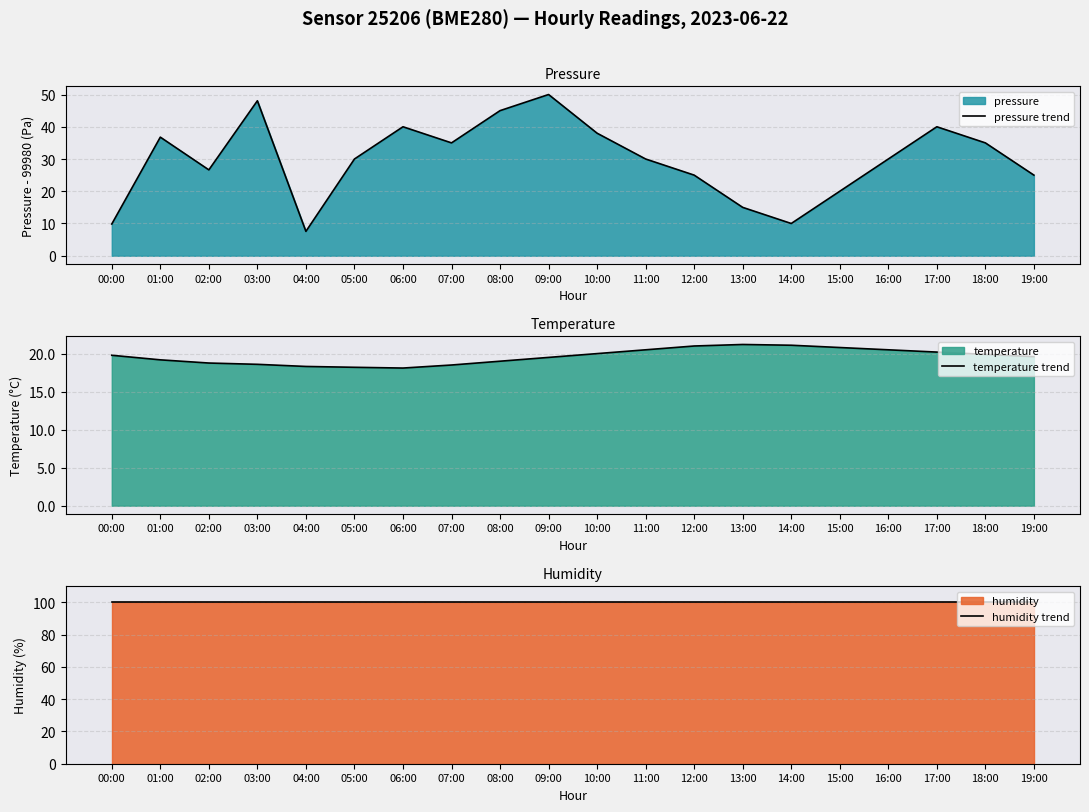

How many data points in temperature trend are above 19?

13